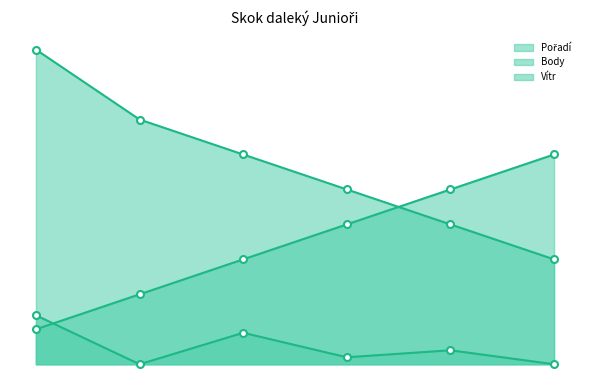

What is the greatest value displayed?

9.0